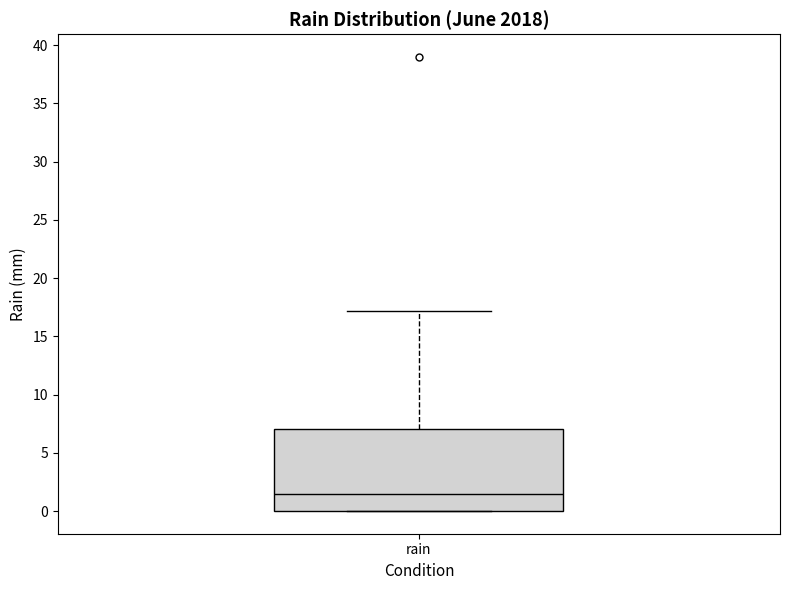

Transcribe this box plot: give where the median line is, the range the box spans, and where the two whiskers end, as read against the y-axis. The values are not printed on the chart, so give them approximately, as read against the axis.

median 1.5, box 0.0 to 7.0, whiskers 0.0 to 17.0